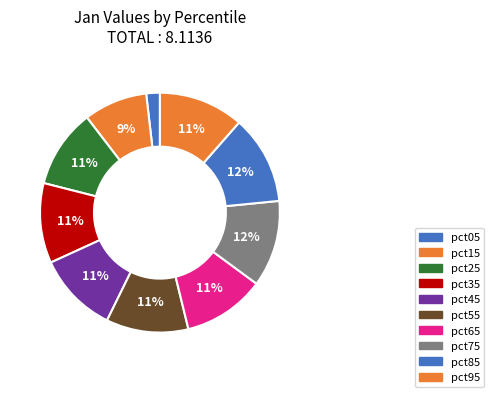

Between pct15 and pct95, which is larger?

pct95